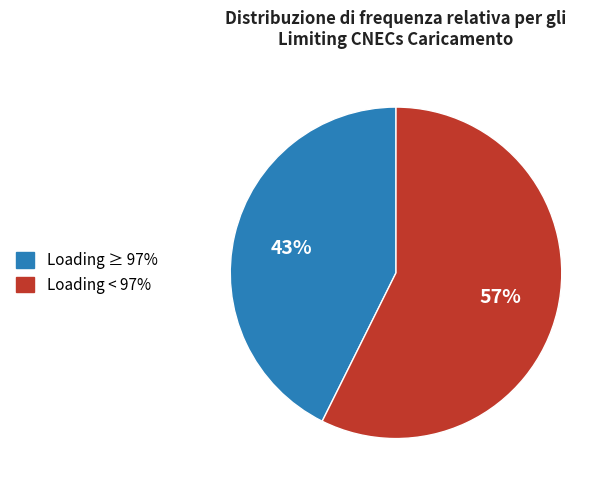

Is there a majority slice in this chart?

Yes